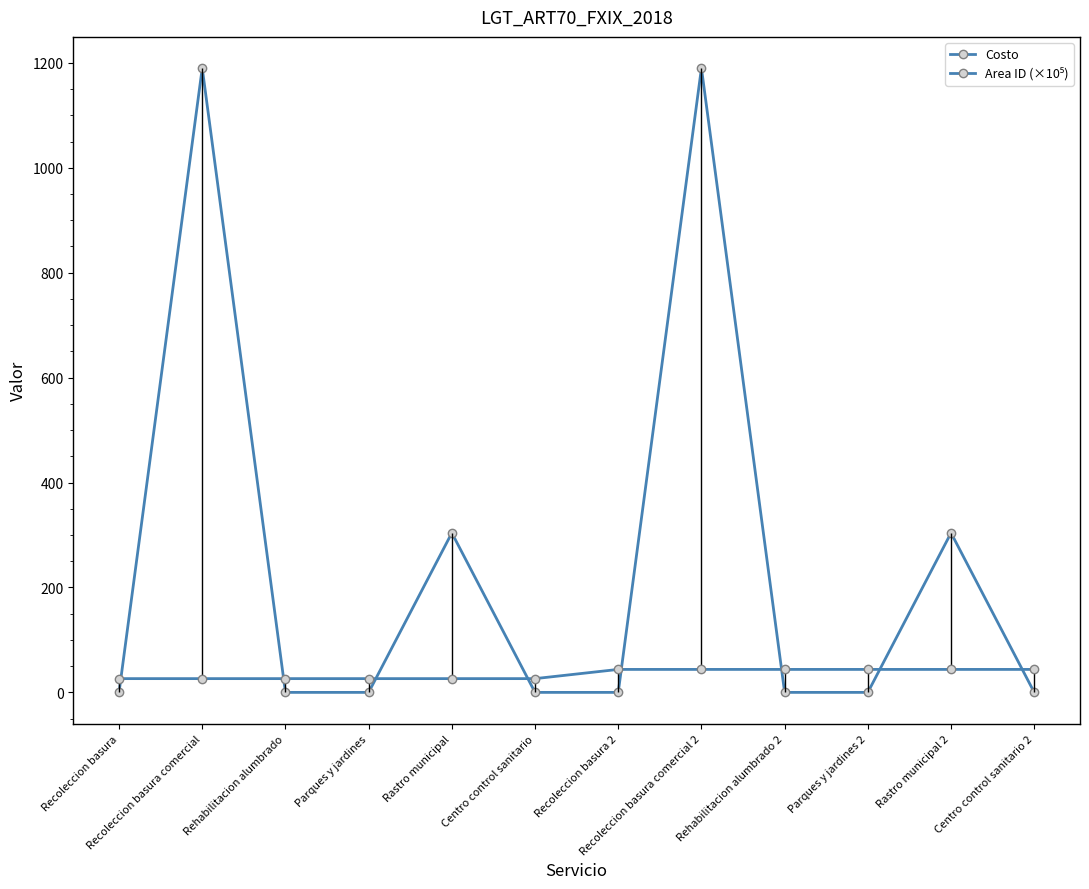

How many values in the Area ID (×10⁵) series are below 43?

6